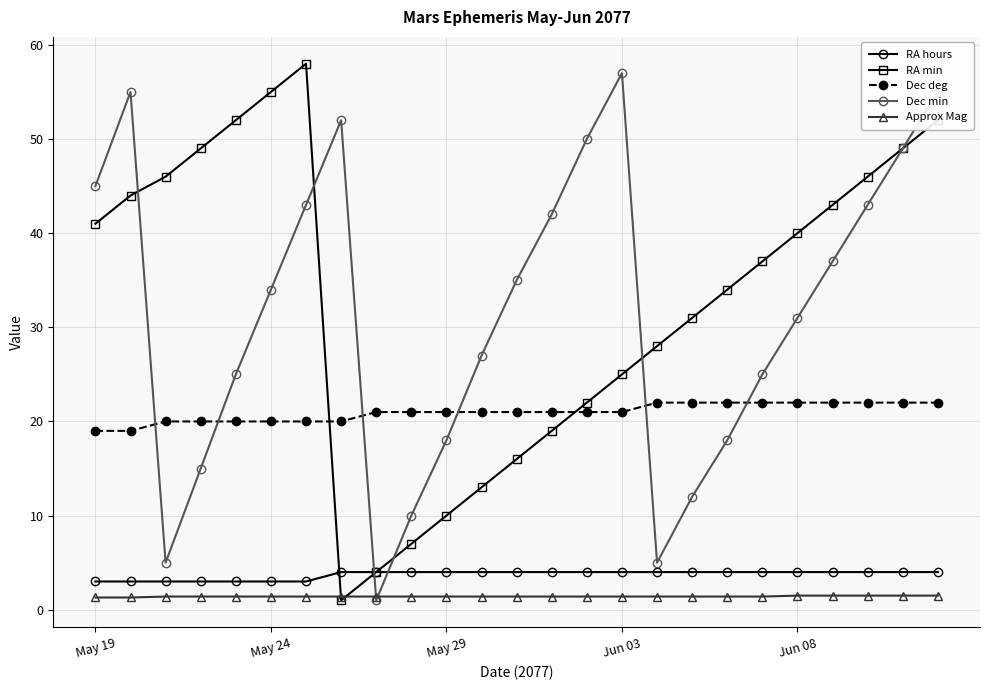

How many interior local peaks does the Dec min series have?

3